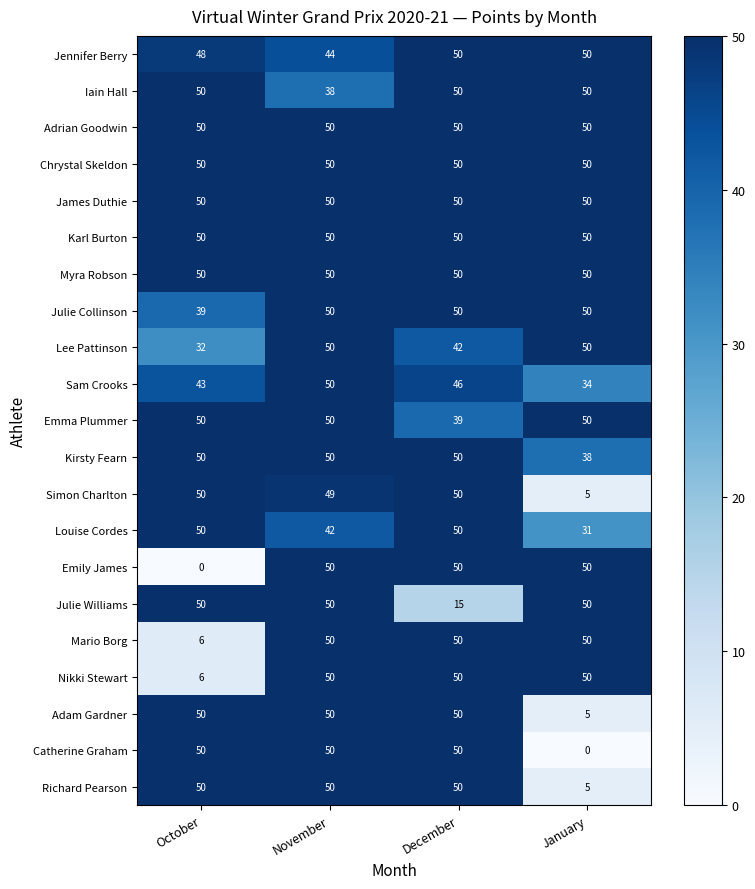

Where is Richard Pearson nearest to the value 27?

January